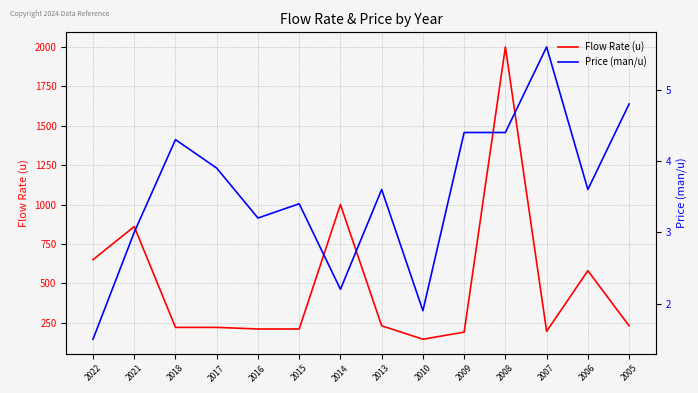

Reading left to right, transcribe all the data shown in this chart.

Flow Rate (u): 2022=650.0	2021=860.0	2018=220.0	2017=220.0	2016=210.0	2015=210.0	2014=1000.0	2013=230.0	2010=145.0	2009=190.0	2008=2000.0	2007=195.0	2006=580.0	2005=230.0
Price (man/u): 2022=1.5	2021=3.0	2018=4.3	2017=3.9	2016=3.2	2015=3.4	2014=2.2	2013=3.6	2010=1.9	2009=4.4	2008=4.4	2007=5.6	2006=3.6	2005=4.8